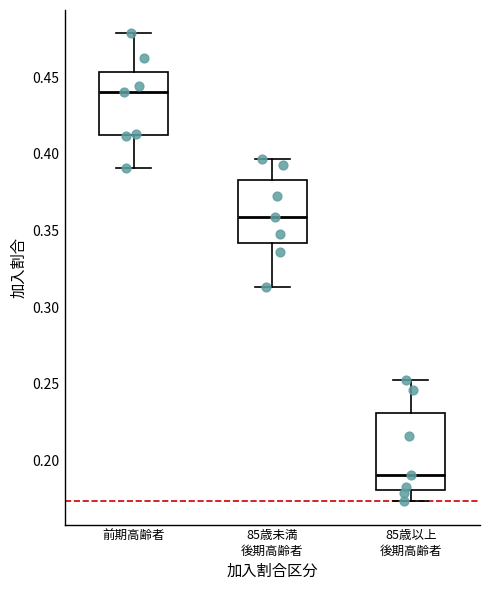

Which box's median line is the highest?

前期高齢者